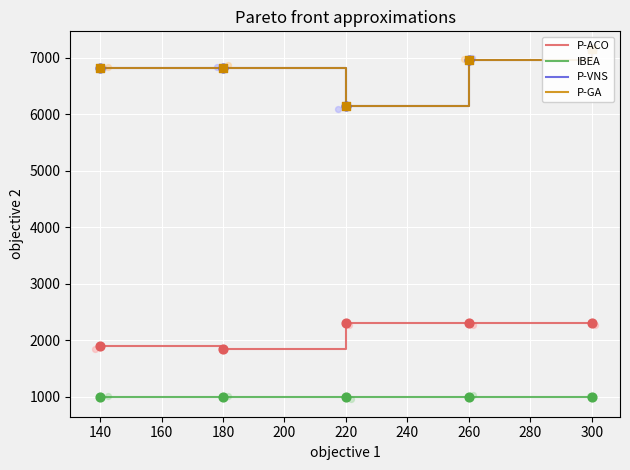

At how many categories does at least one series exceed 6303?

4